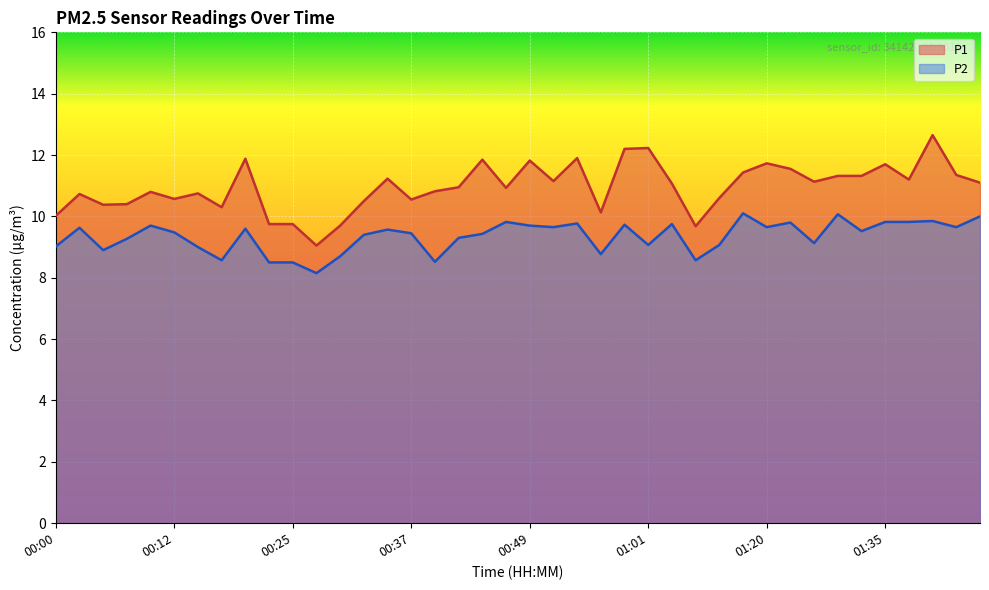

Reading left to right, list all the values displayed in this chart.

P1: 10.0	10.7	10.4	10.4	10.8	10.6	10.8	10.3	11.9	9.8	9.8	9.1	9.7	10.5	11.2	10.6	10.8	10.9	11.8	10.9	11.8	11.2	11.9	10.1	12.2	12.2	11.1	9.7	10.6	11.4	11.7	11.6	11.1	11.3	11.3	11.7	11.2	12.7	11.3	11.1
P2: 9.0	9.6	8.9	9.3	9.7	9.5	9.0	8.6	9.6	8.5	8.5	8.2	8.7	9.4	9.6	9.4	8.5	9.3	9.4	9.8	9.7	9.7	9.8	8.8	9.7	9.1	9.8	8.6	9.1	10.1	9.7	9.8	9.1	10.1	9.5	9.8	9.8	9.8	9.7	10.0